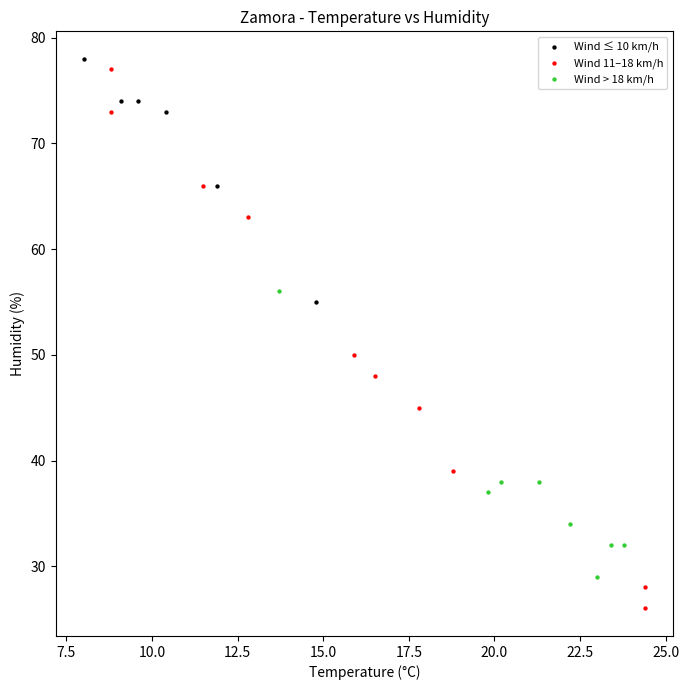

Which series reaches the maximum Y coordinate?

Wind ≤ 10 km/h